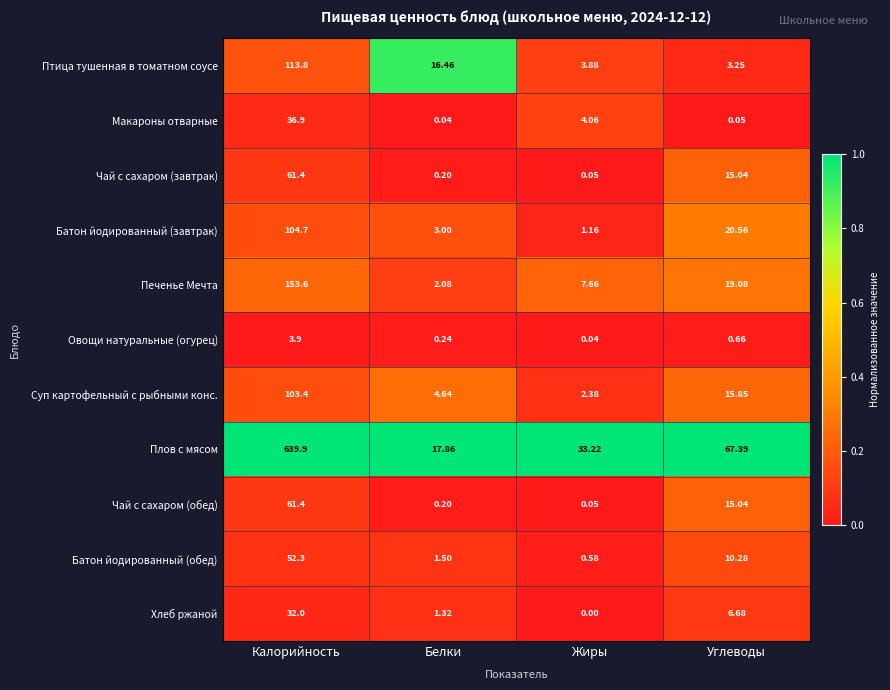

Rank the categories by Овощи натуральные (огурец) value from highest to lowest.

Калорийность, Углеводы, Белки, Жиры